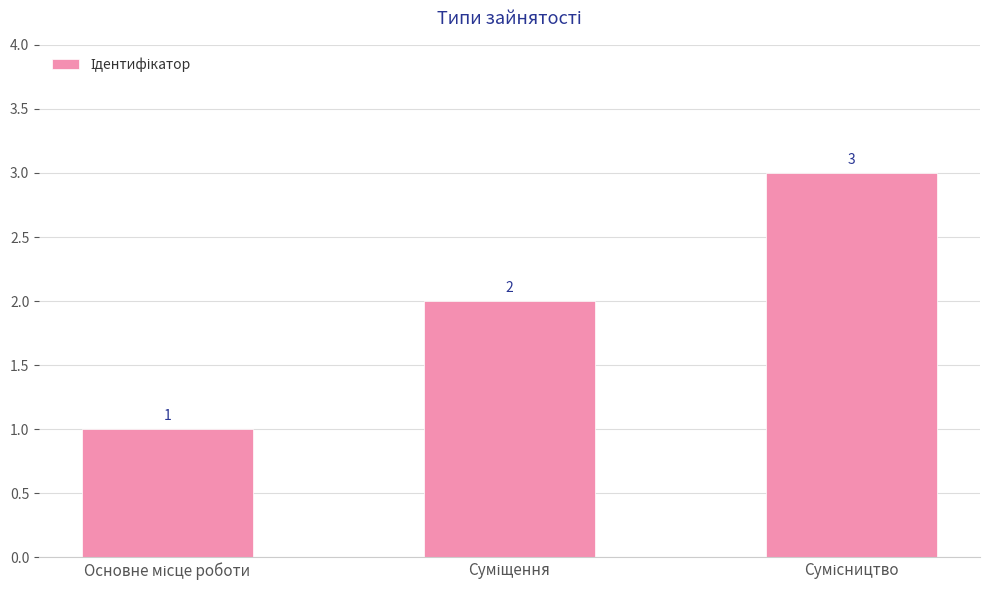

How many values are between 1 and 3?

3